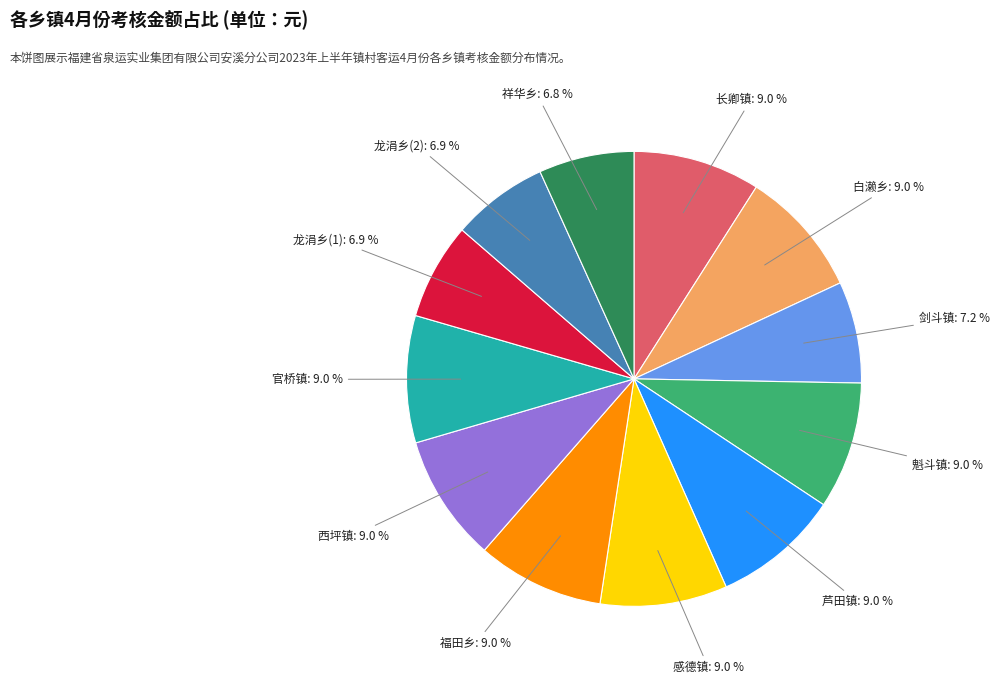

Is there a majority slice in this chart?

No